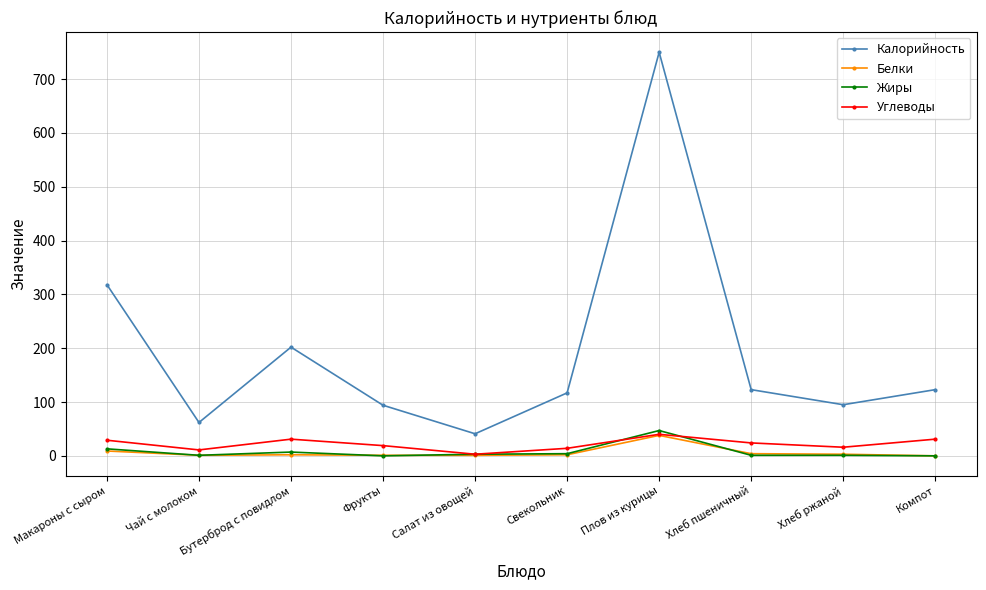

At which category is the sum across all series the highest?

Плов из курицы